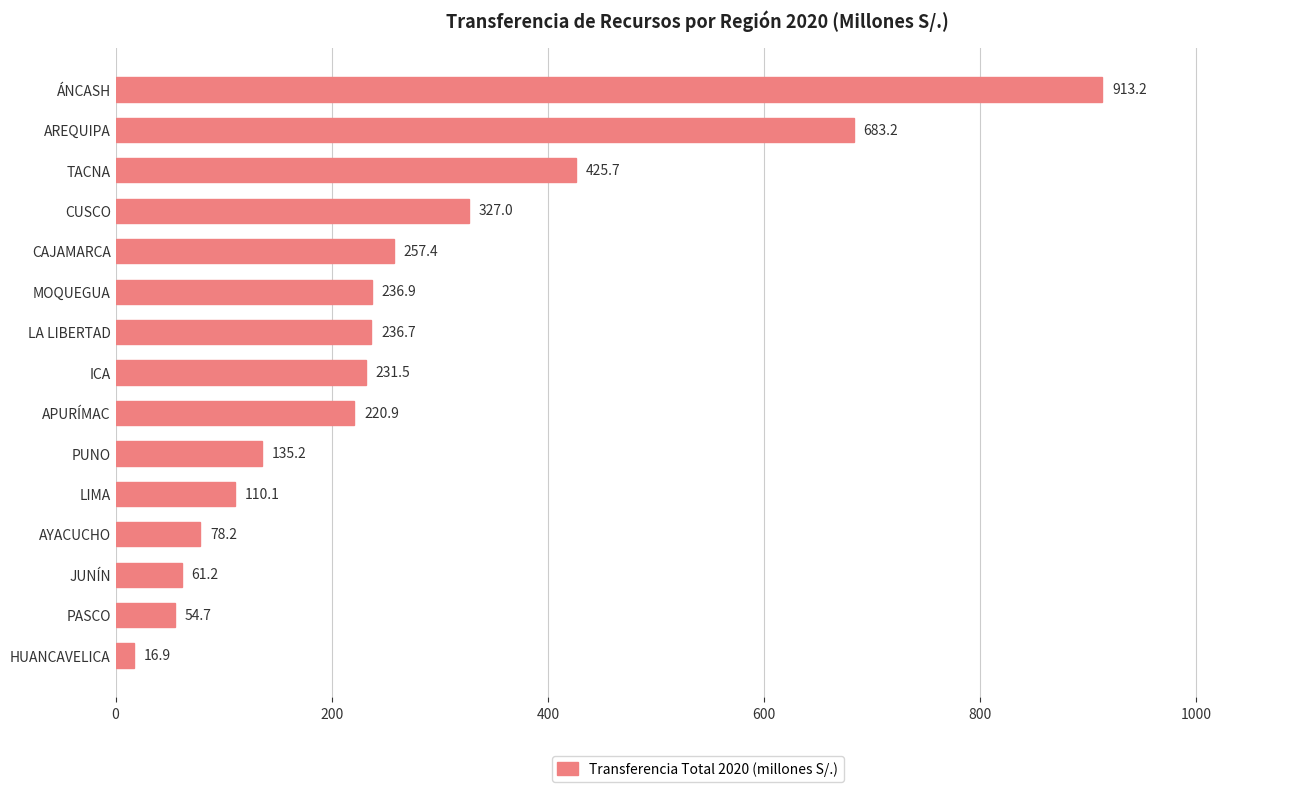

The chart shows a value of 398.8 at ICA. True or false?

False